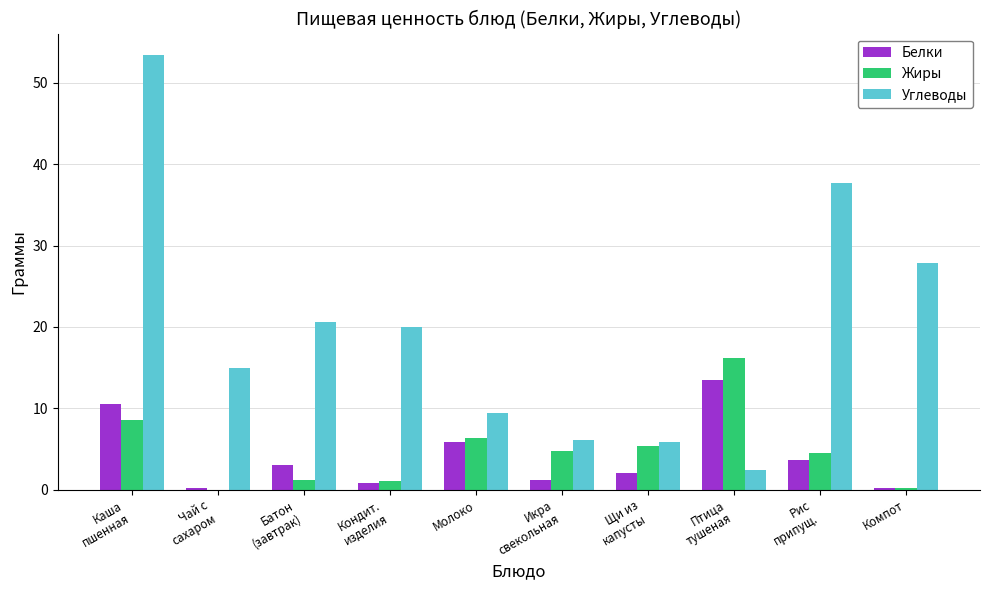

Is it true that Углеводы equals 8.0 at Компот?

False